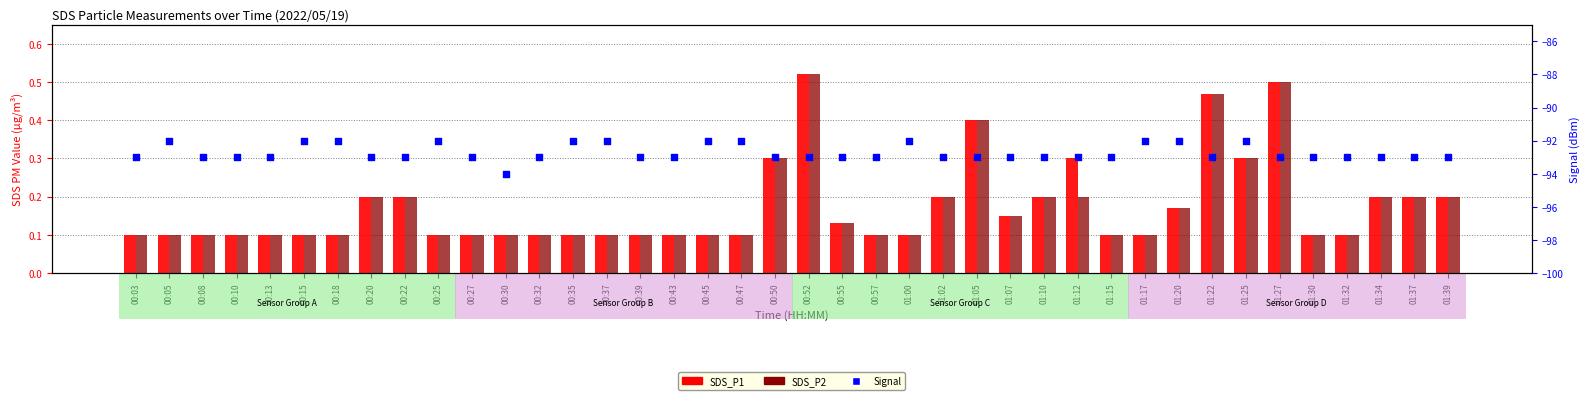

Which series has the widest spread of Y values?

Signal